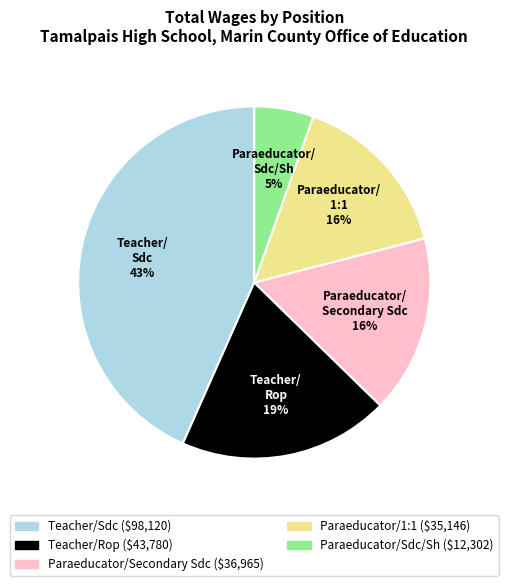

How many segments does this pie chart have?

5